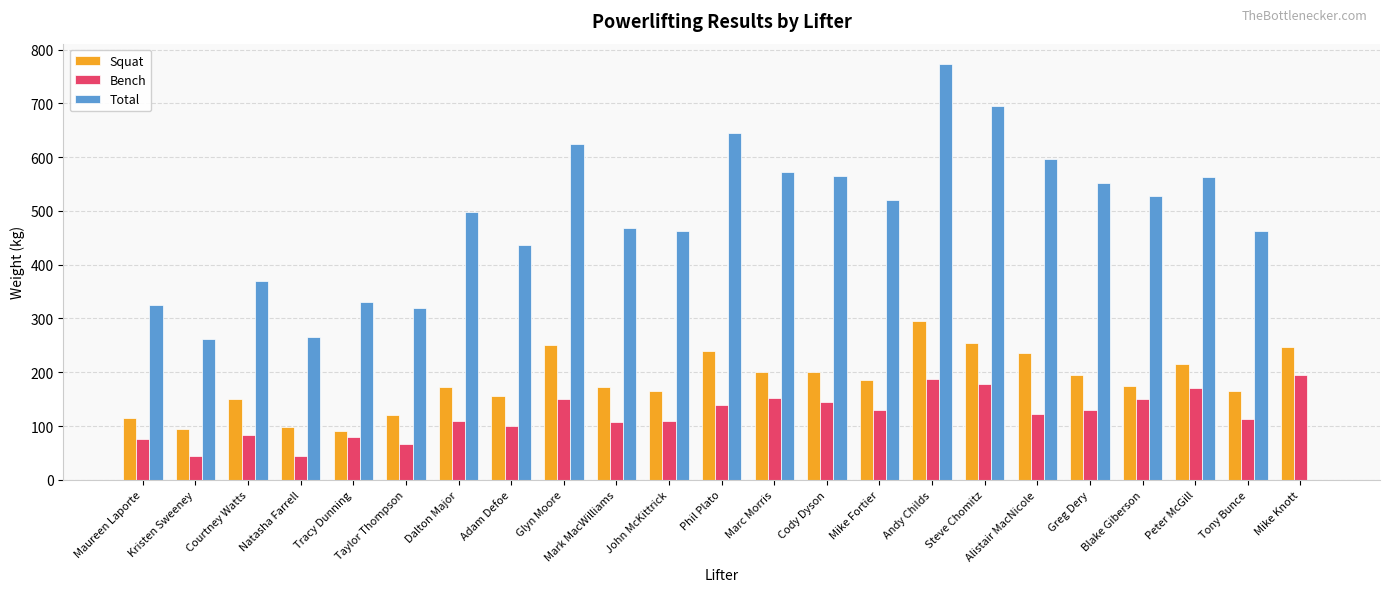

Is the value of Squat at John McKittrick greater than the value of Bench at Adam Defoe?

Yes